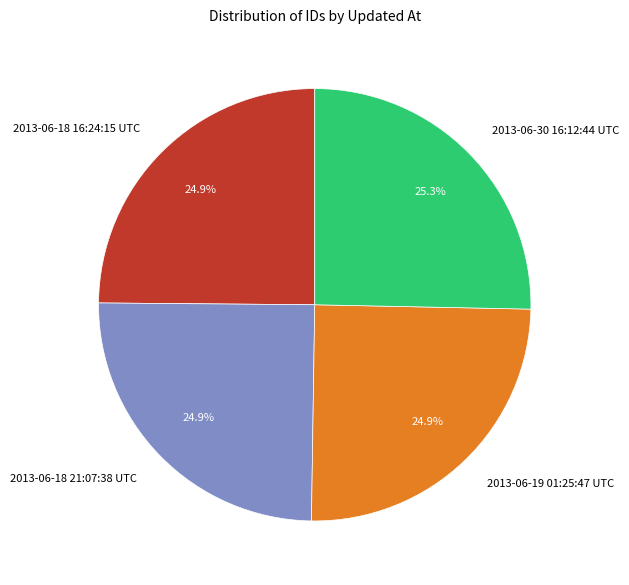

Is it true that 2013-06-30 16:12:44 UTC is 35% of the pie?

False